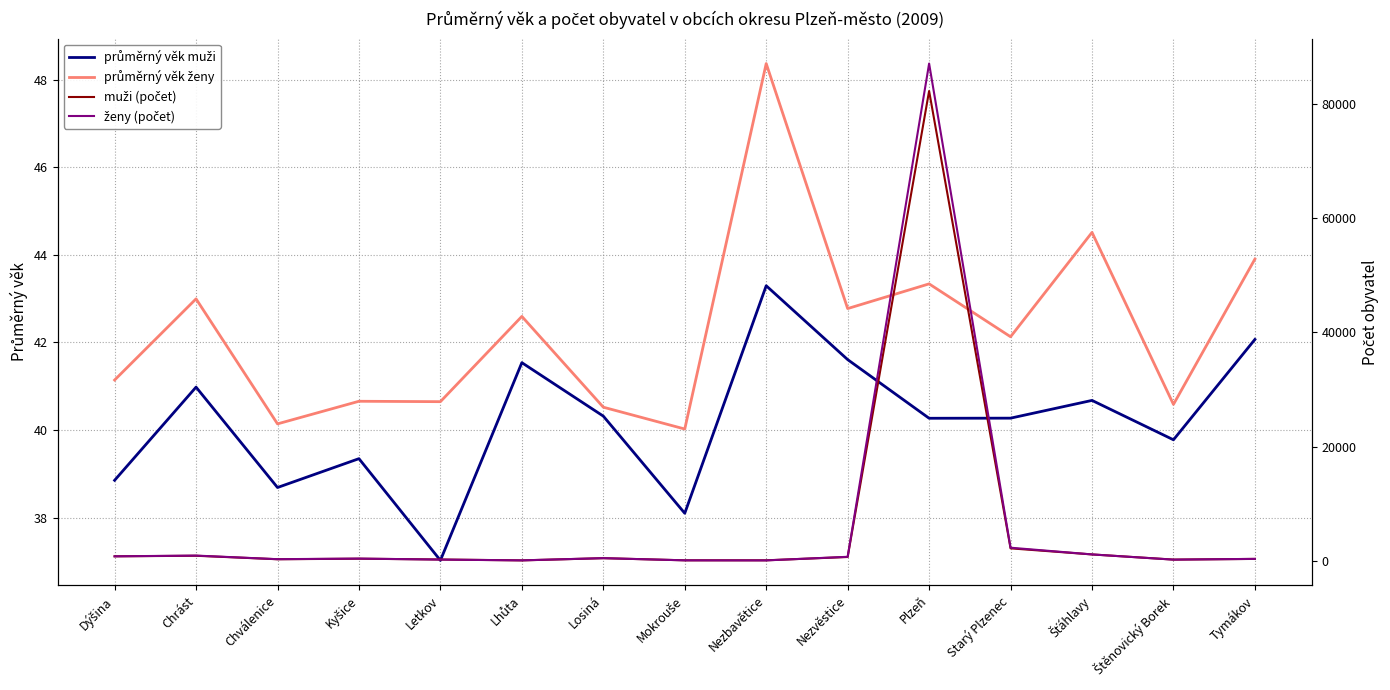

What is the difference between the maximum and minimum values in the ženy (počet) series?

86960.0